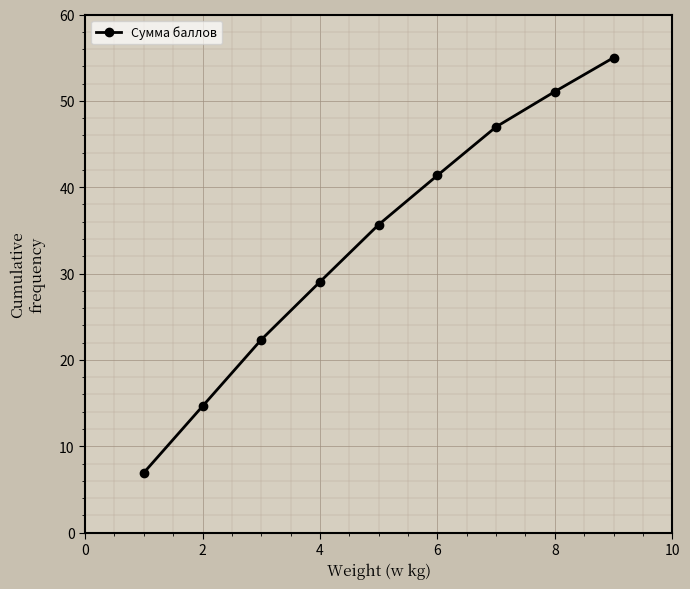

What is the smallest value displayed?

6.9